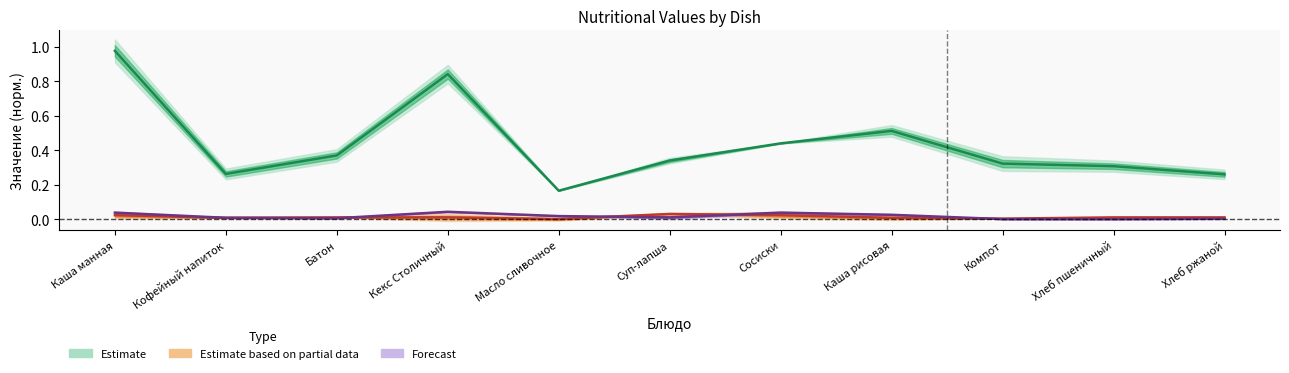

Between Хлеб пшеничный and Каша манная, which is larger?

Каша манная